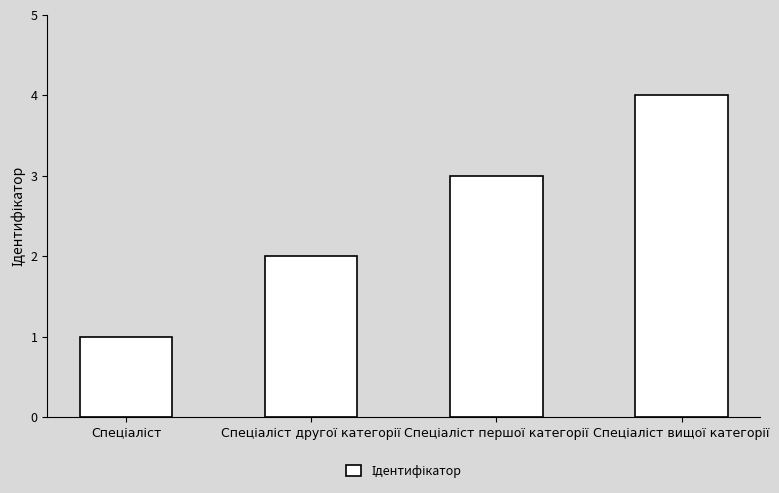

What is the greatest value displayed?

4